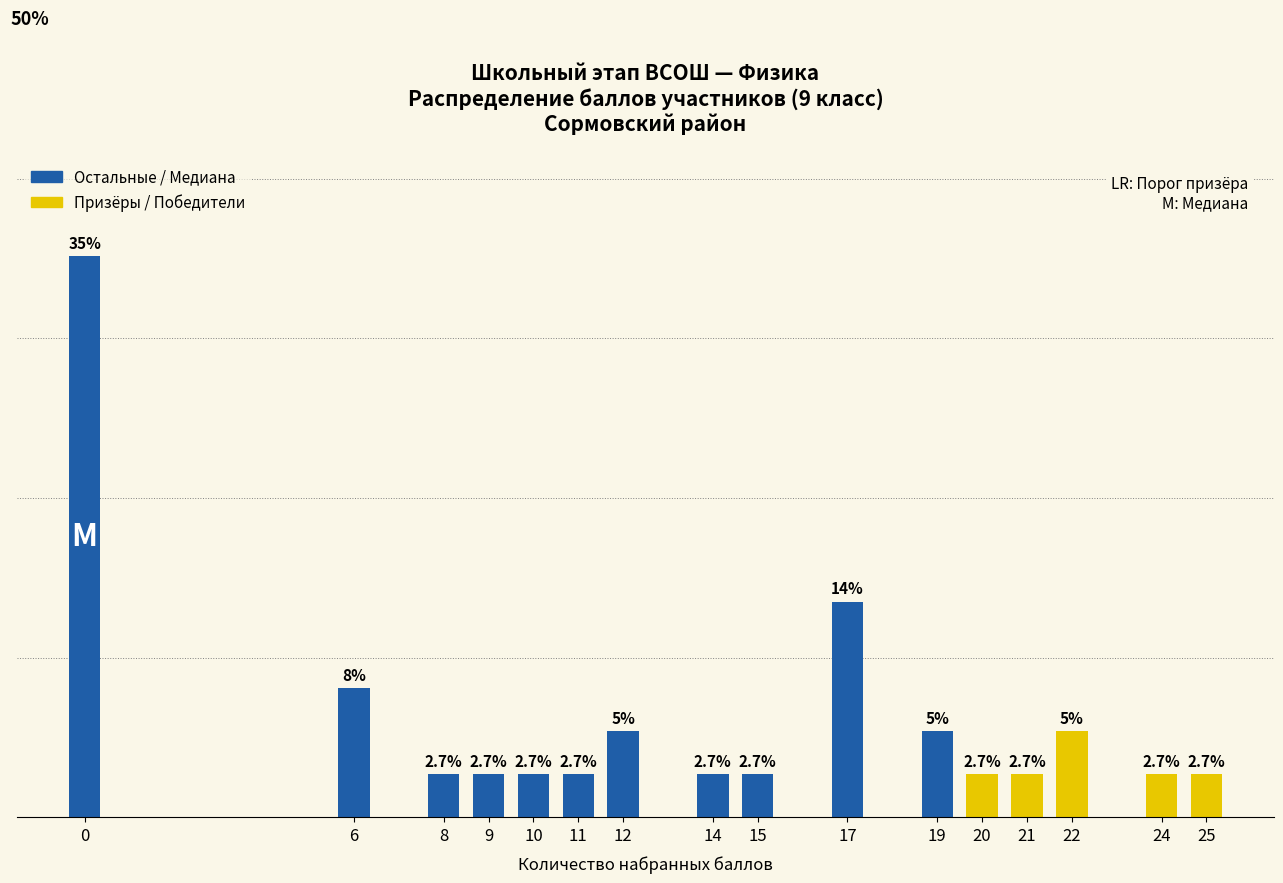

True or false: the data shows 1.7 at 12.

False